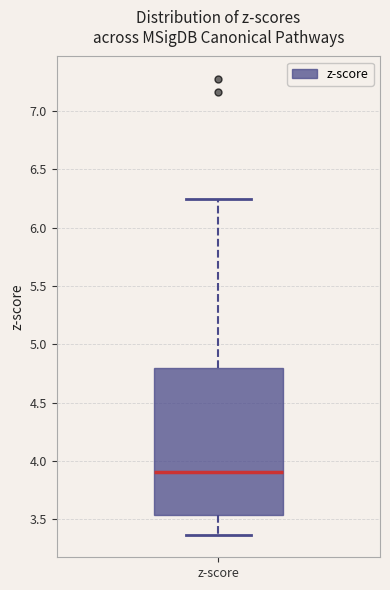

Transcribe this box plot: give where the median line is, the range the box spans, and where the two whiskers end, as read against the y-axis. The values are not printed on the chart, so give them approximately, as read against the axis.

median 3.90, box 3.55 to 4.80, whiskers 3.35 to 6.25